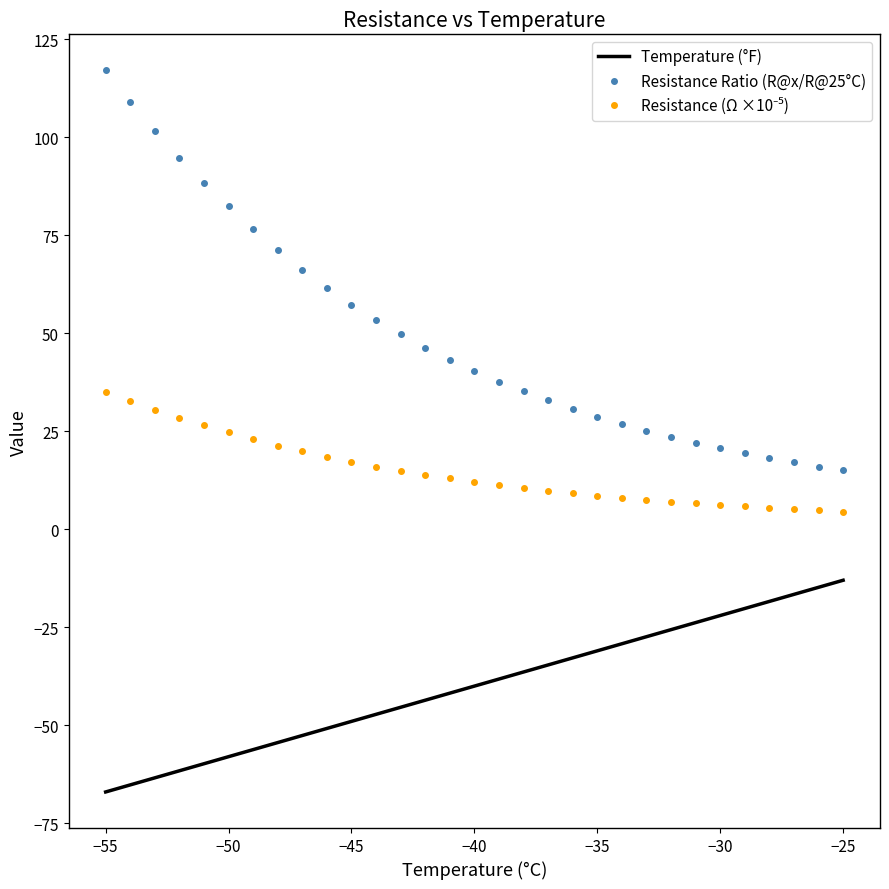

Which series has the largest range (max minus min)?

Resistance Ratio (R@x/R@25°C)